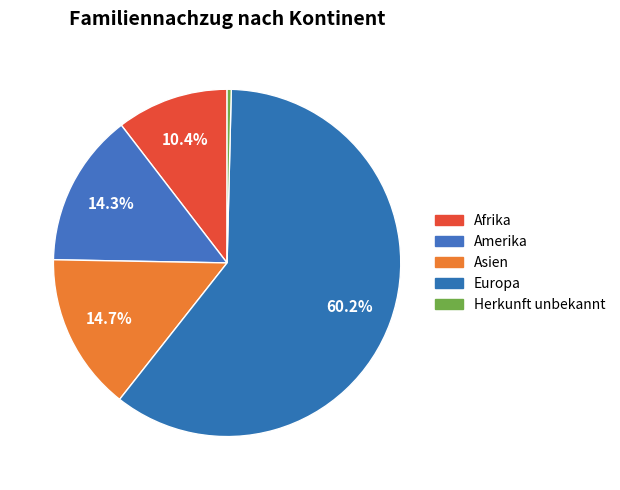

Count the number of slices in the pie.

5